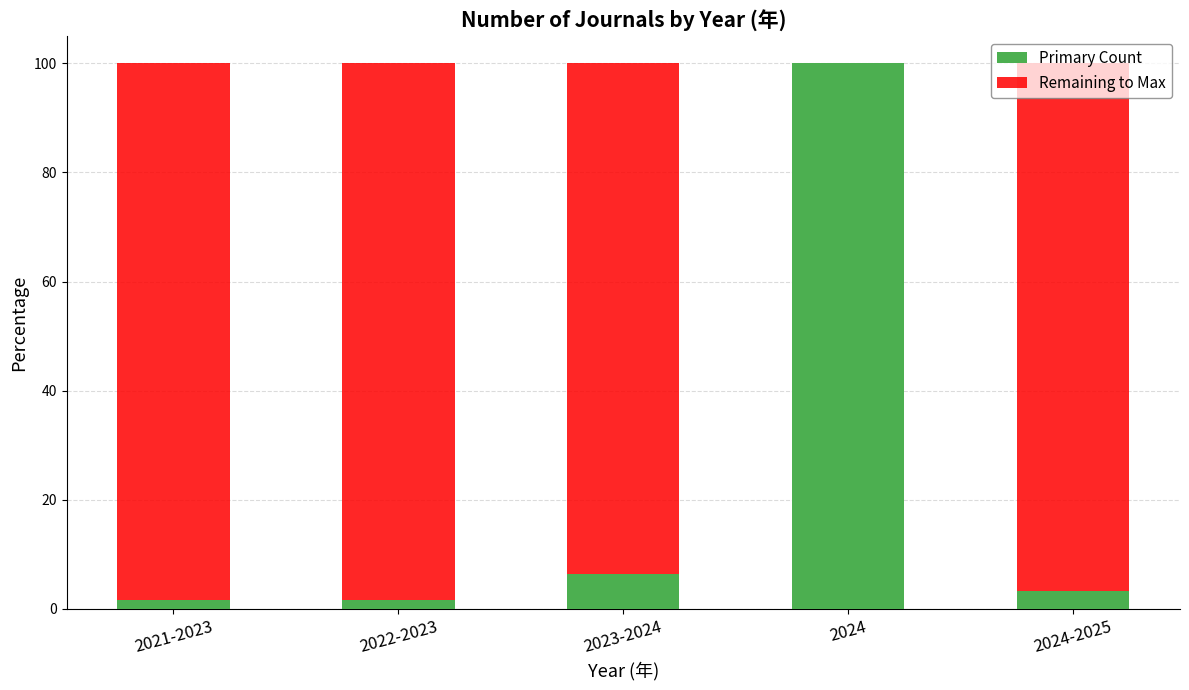

The value of Primary Count at 2024-2025 is 3.2. True or false?

True